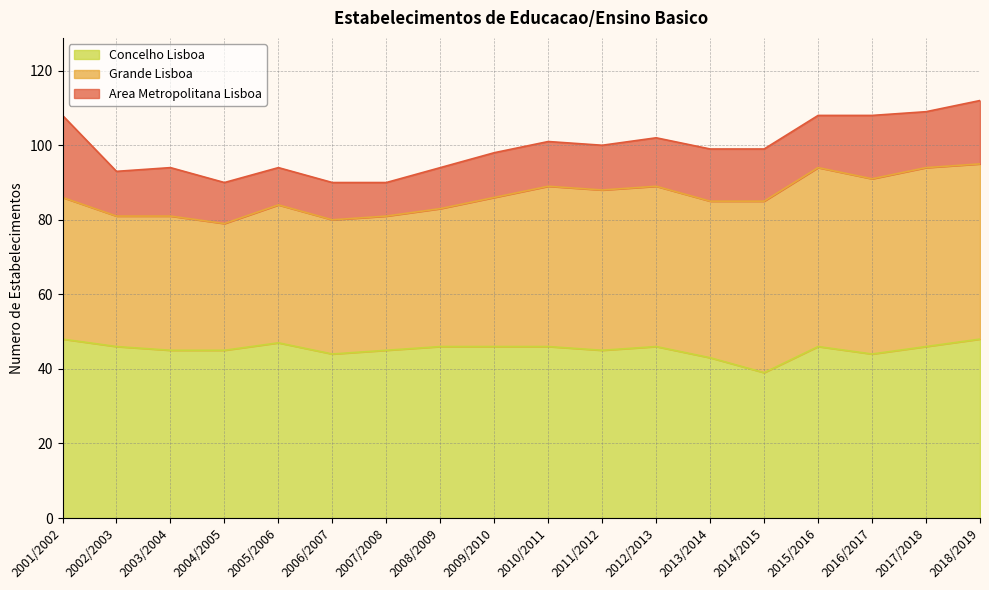

How many interior local valleys does the Grande Lisboa series have?

4